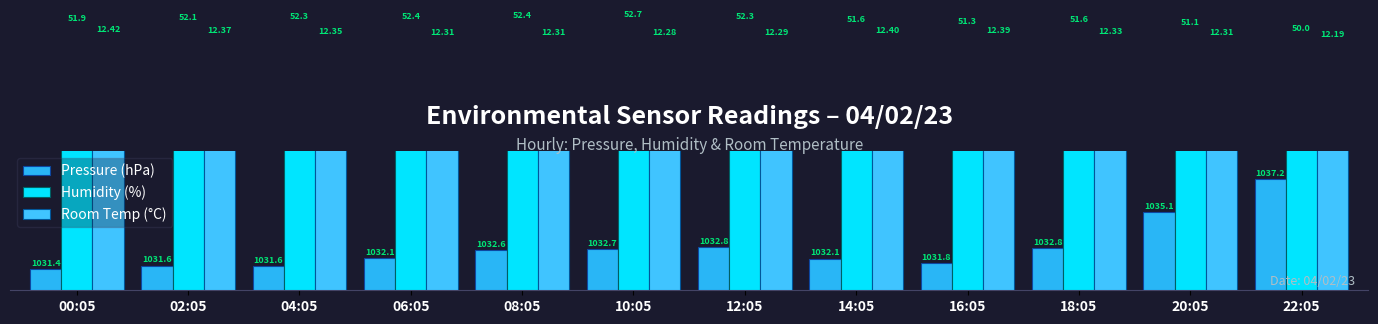

Between 20:05 and 08:05, which is larger?

20:05